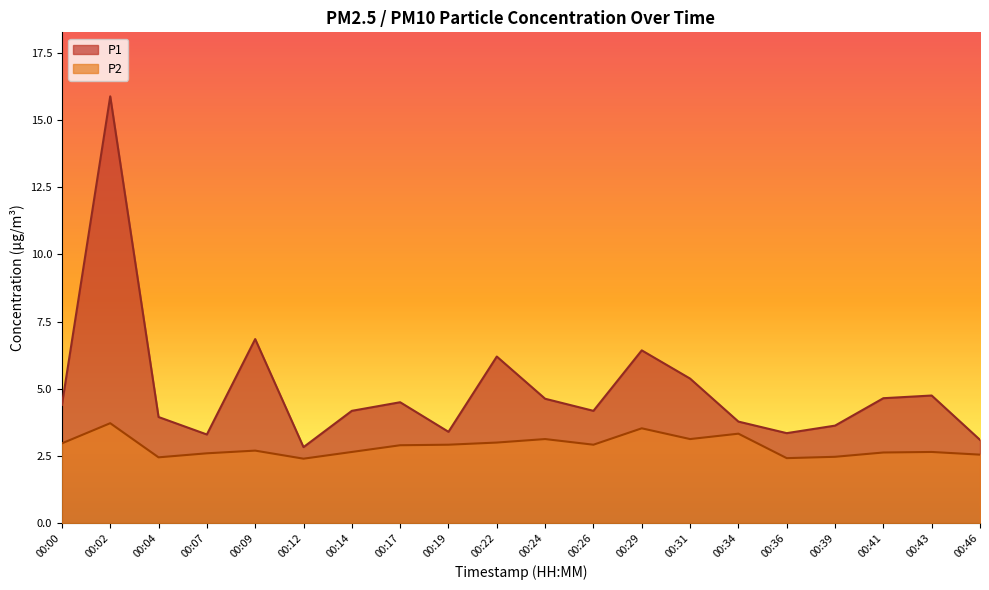

Which series has the largest total across all categories?

P1